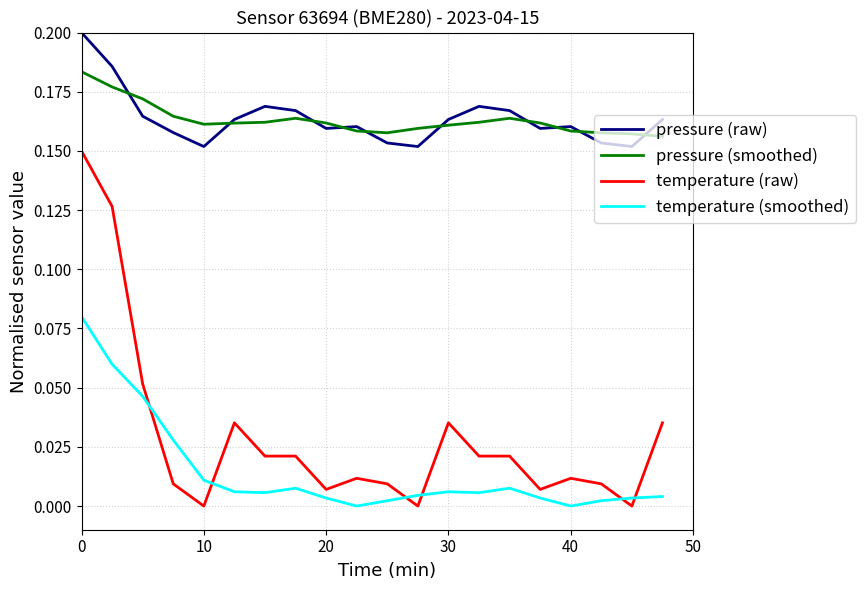

List the series in order of their peak value, highest first.

pressure (raw), pressure (smoothed), temperature (raw), temperature (smoothed)